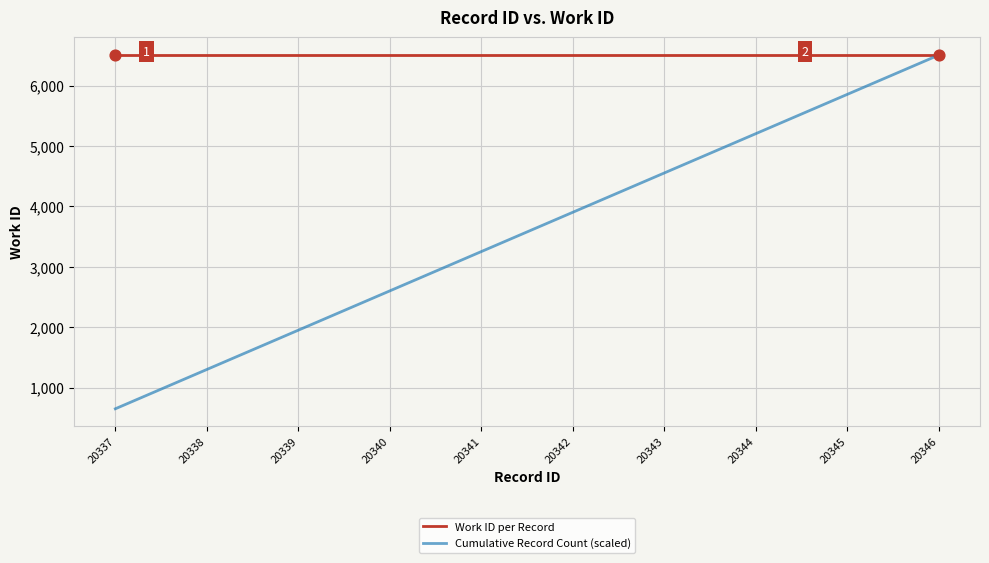

What are all the series names shown in the legend?

Work ID per Record, Cumulative Record Count (scaled)